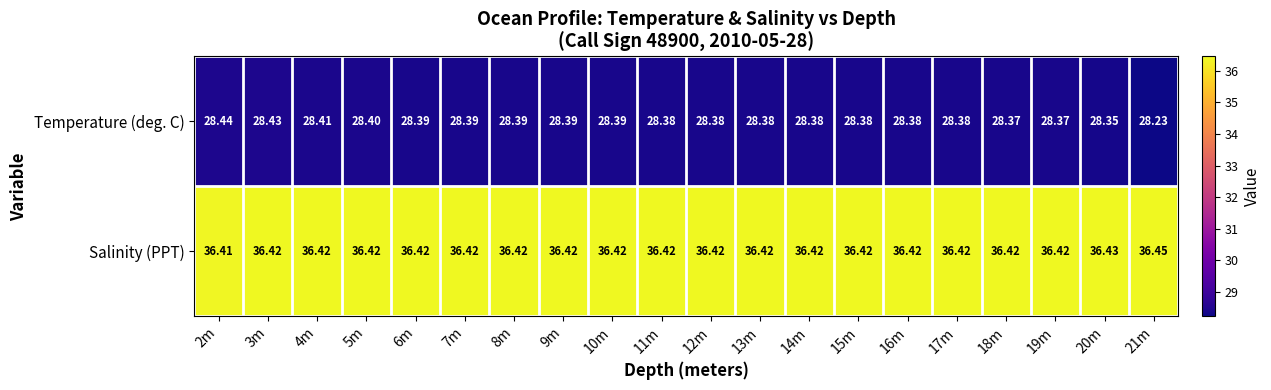

Rank the series by their average value, from lowest to highest.

Temperature (deg. C), Salinity (PPT)